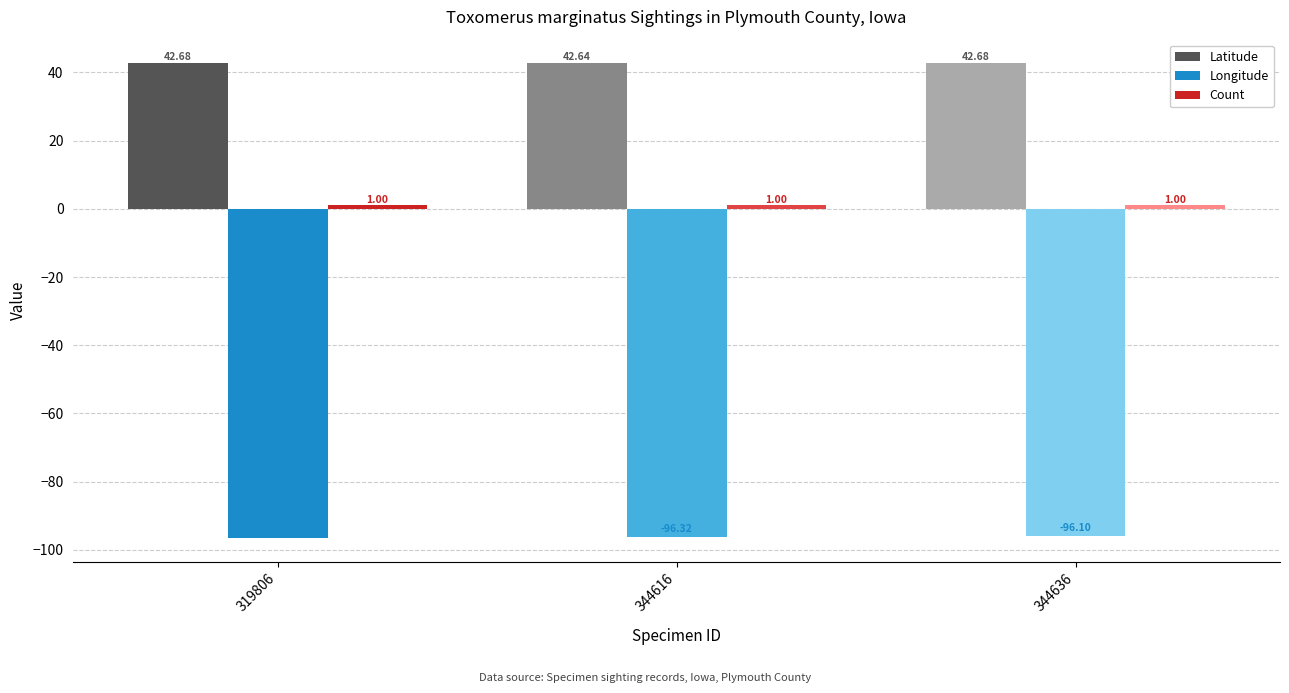

What is the maximum value shown in the chart?

42.7